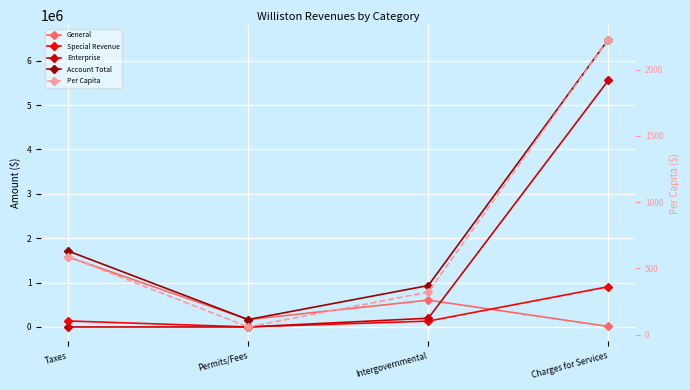

List the labels in order of General value, smallest first.

Charges for Services, Permits/Fees, Intergovernmental, Taxes